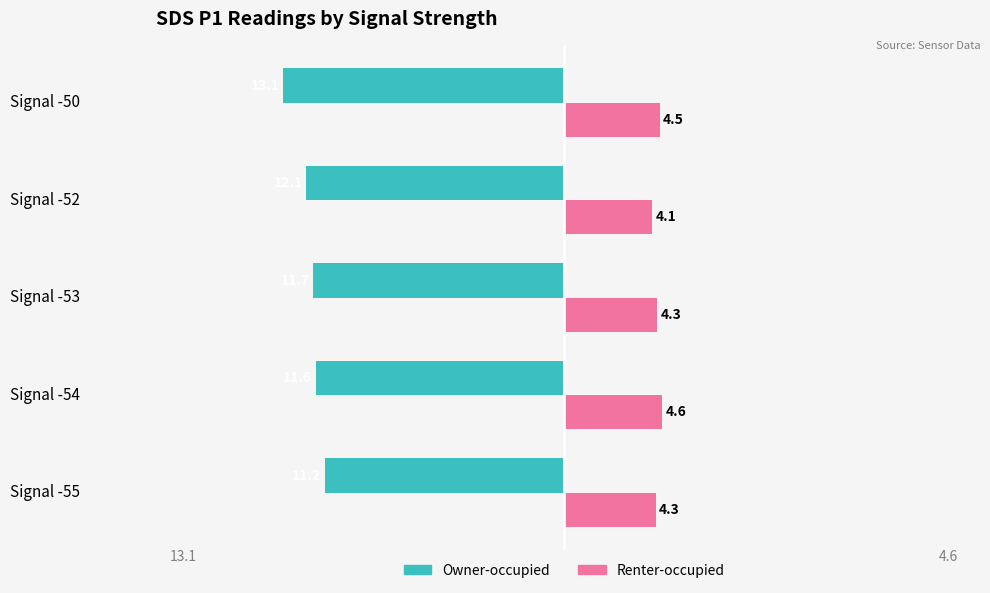

Read the Renter-occupied value at Signal -54.

4.6